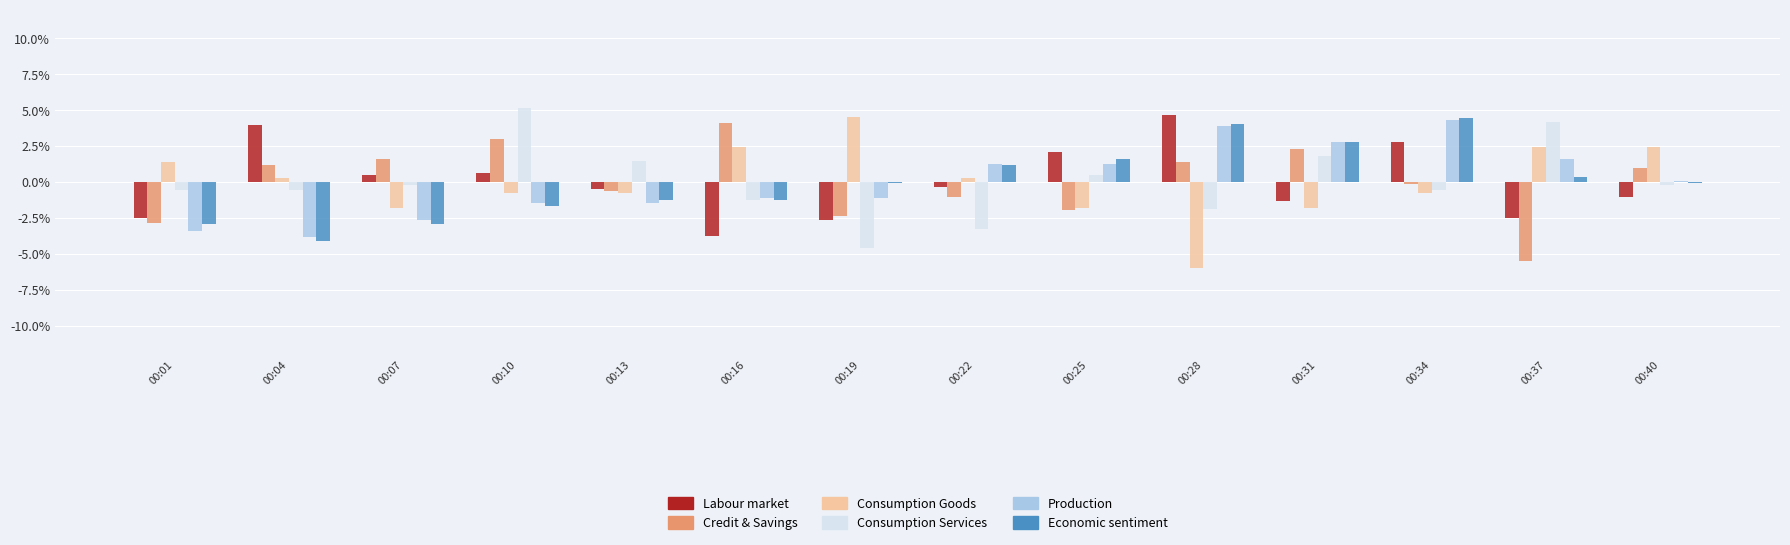

Rank the series at 00:10 from highest to lowest value.

Consumption Services, Credit & Savings, Labour market, Consumption Goods, Production, Economic sentiment